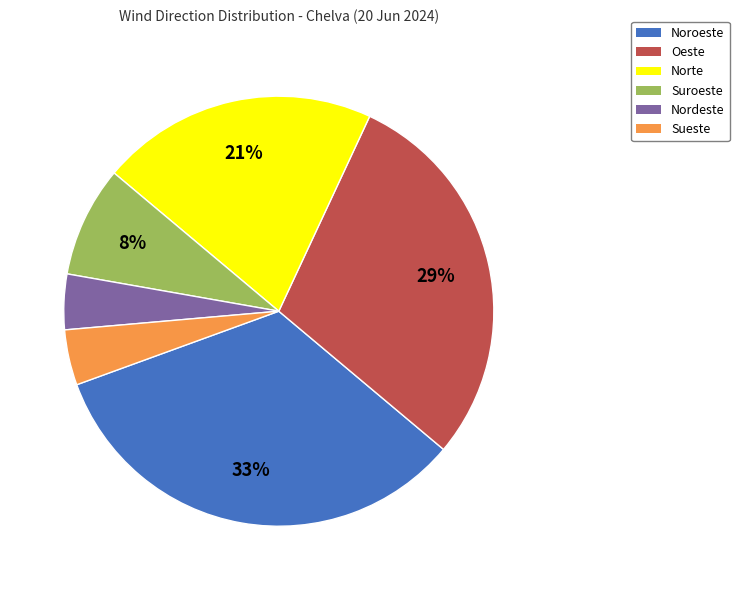

Do Sueste and Nordeste together represent more than half of the pie?

No